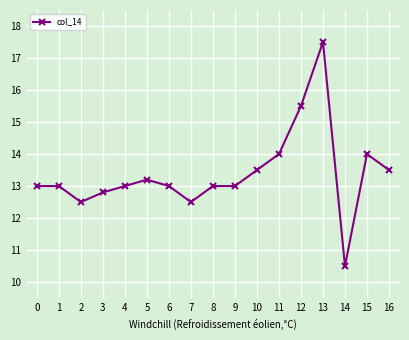

Where is the first local minimum?

2